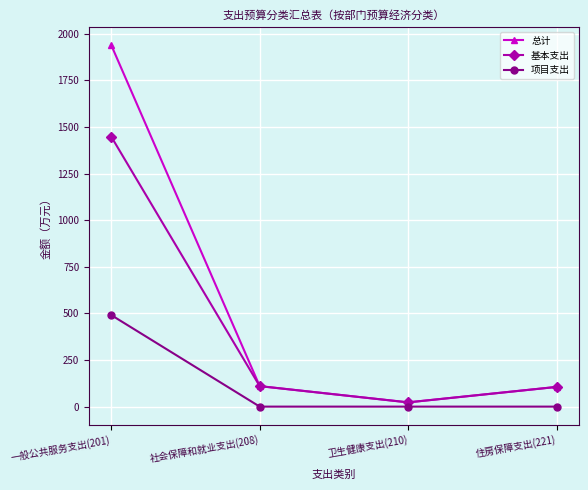

True or false: 项目支出 has more than 1 interior local peaks.

False